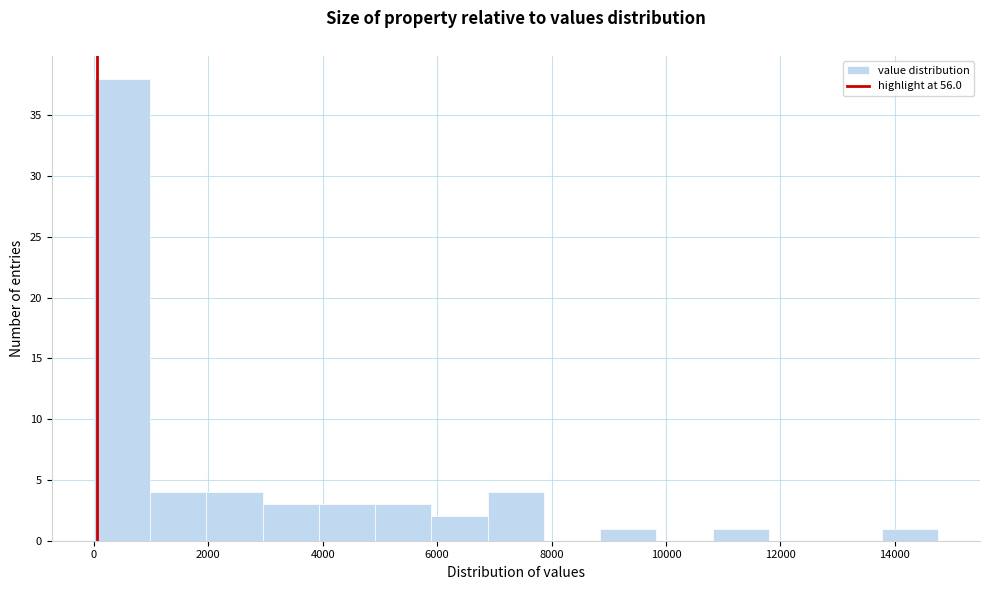

Which range on the x-axis has the tallest bar?

0 to 1000